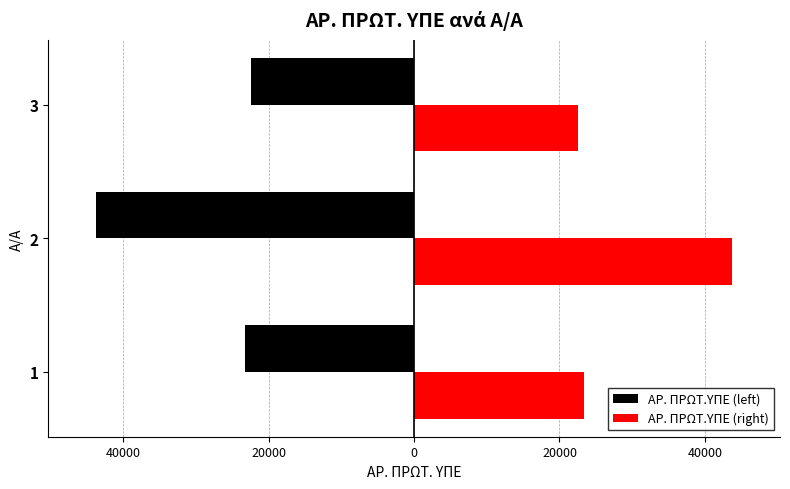

Which series has the widest spread of values?

ΑΡ. ΠΡΩΤ.ΥΠΕ (left)